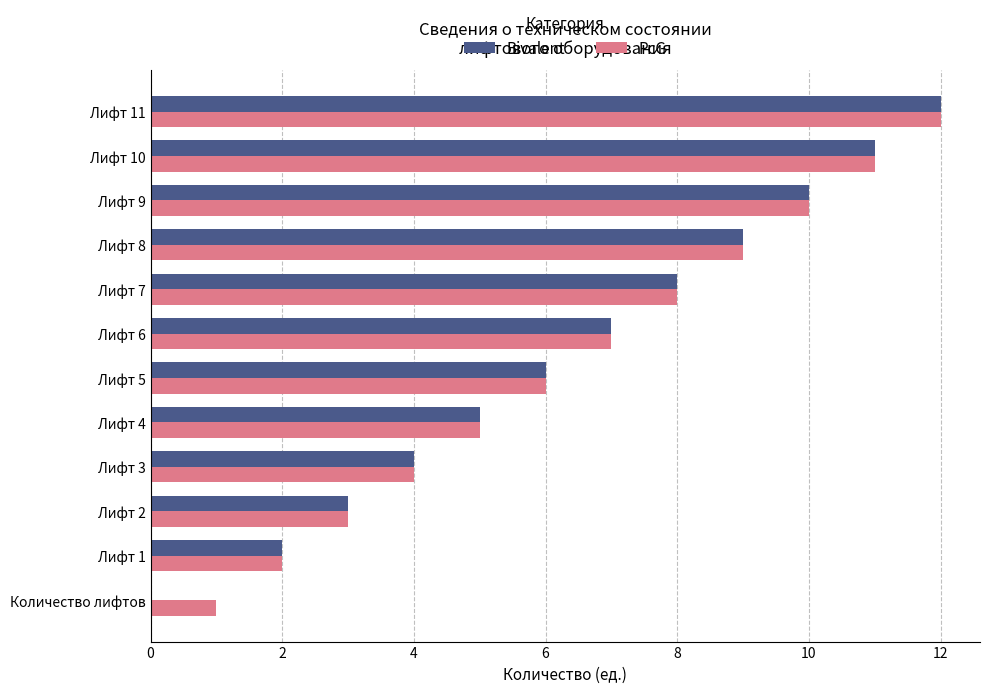

What is the sum of all PcG values?

78